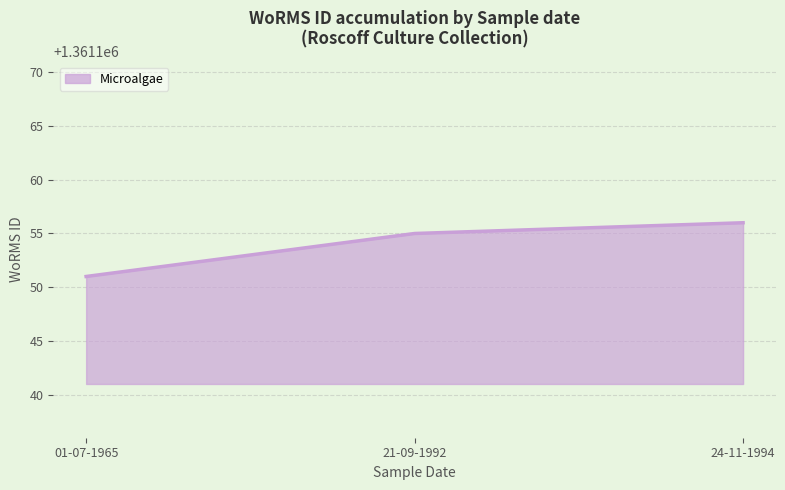

True or false: the data shows 2437976 at 01-07-1965.

False